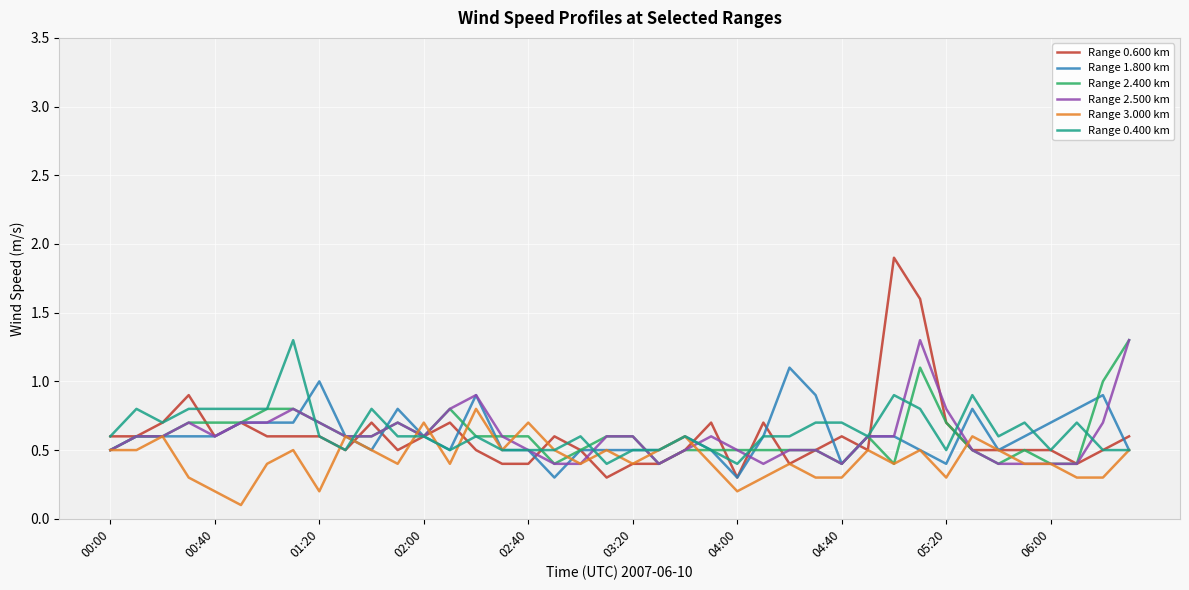

Reading left to right, extract all data points from this chart.

Range 0.600 km: 0.6	0.6	0.7	0.9	0.6	0.7	0.6	0.6	0.6	0.5	0.7	0.5	0.6	0.7	0.5	0.4	0.4	0.6	0.5	0.3	0.4	0.4	0.5	0.7	0.3	0.7	0.4	0.5	0.6	0.5	1.9	1.6	0.7	0.5	0.5	0.5	0.5	0.4	0.5	0.6
Range 1.800 km: 0.5	0.6	0.6	0.6	0.6	0.7	0.7	0.7	1.0	0.6	0.5	0.8	0.6	0.5	0.9	0.5	0.5	0.3	0.5	0.5	0.5	0.5	0.6	0.5	0.3	0.6	1.1	0.9	0.4	0.6	0.6	0.5	0.4	0.8	0.5	0.6	0.7	0.8	0.9	0.5
Range 2.400 km: 0.5	0.6	0.6	0.7	0.7	0.7	0.8	0.8	0.7	0.6	0.6	0.7	0.6	0.8	0.6	0.6	0.6	0.4	0.5	0.6	0.6	0.4	0.5	0.5	0.5	0.5	0.5	0.5	0.4	0.6	0.4	1.1	0.7	0.5	0.4	0.5	0.4	0.4	1.0	1.3
Range 2.500 km: 0.5	0.6	0.6	0.7	0.6	0.7	0.7	0.8	0.7	0.6	0.6	0.7	0.6	0.8	0.9	0.6	0.5	0.4	0.4	0.6	0.6	0.4	0.5	0.6	0.5	0.4	0.5	0.5	0.4	0.6	0.6	1.3	0.8	0.5	0.4	0.4	0.4	0.4	0.7	1.3
Range 3.000 km: 0.5	0.5	0.6	0.3	0.2	0.1	0.4	0.5	0.2	0.6	0.5	0.4	0.7	0.4	0.8	0.5	0.7	0.5	0.4	0.5	0.4	0.5	0.6	0.4	0.2	0.3	0.4	0.3	0.3	0.5	0.4	0.5	0.3	0.6	0.5	0.4	0.4	0.3	0.3	0.5
Range 0.400 km: 0.6	0.8	0.7	0.8	0.8	0.8	0.8	1.3	0.6	0.5	0.8	0.6	0.6	0.5	0.6	0.5	0.5	0.5	0.6	0.4	0.5	0.5	0.6	0.5	0.4	0.6	0.6	0.7	0.7	0.6	0.9	0.8	0.5	0.9	0.6	0.7	0.5	0.7	0.5	0.5